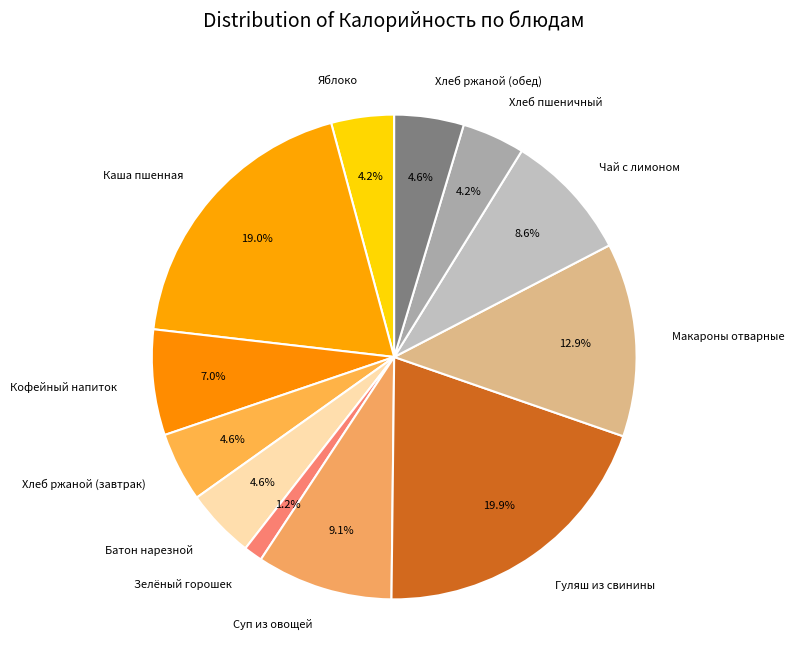

Between Гуляш из свинины and Хлеб пшеничный, which is larger?

Гуляш из свинины